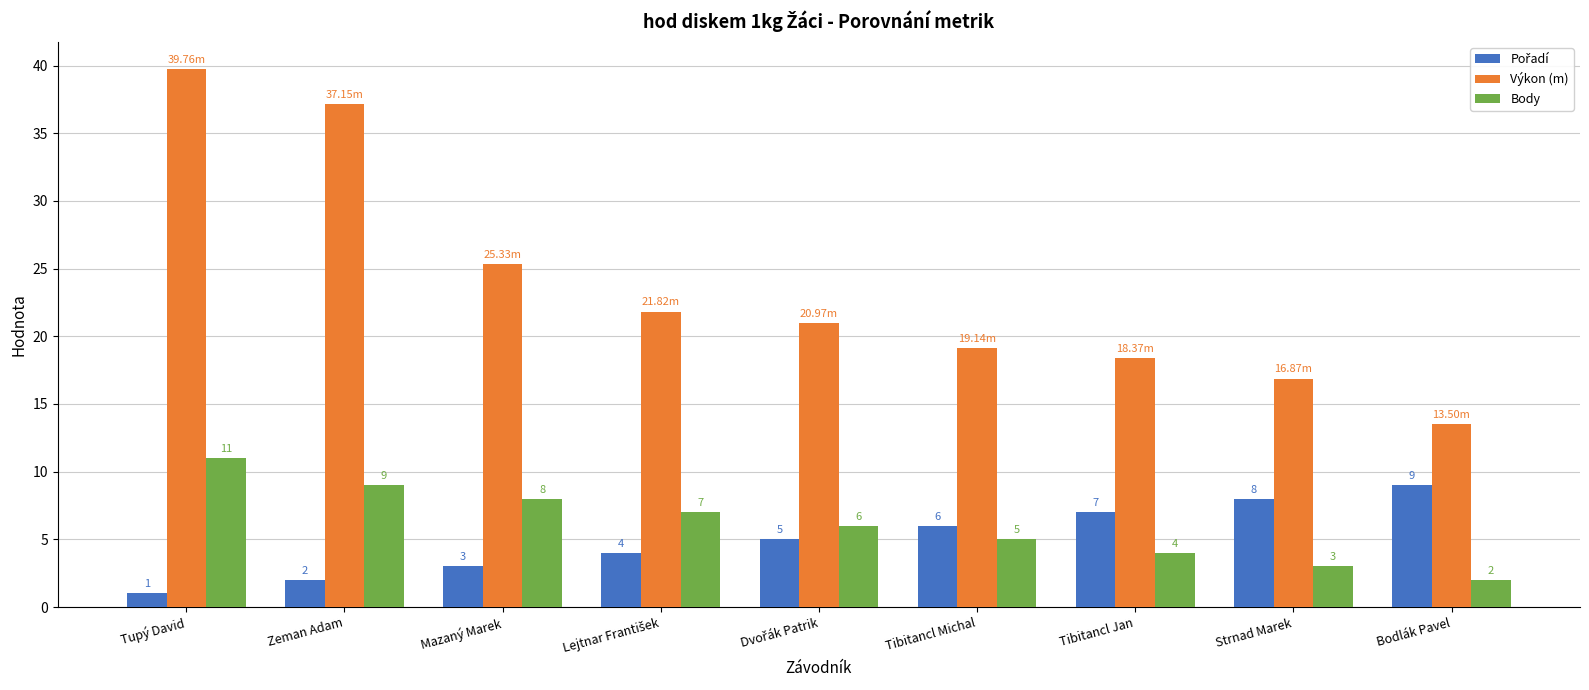

What position from the right is Bodlák Pavel?

1